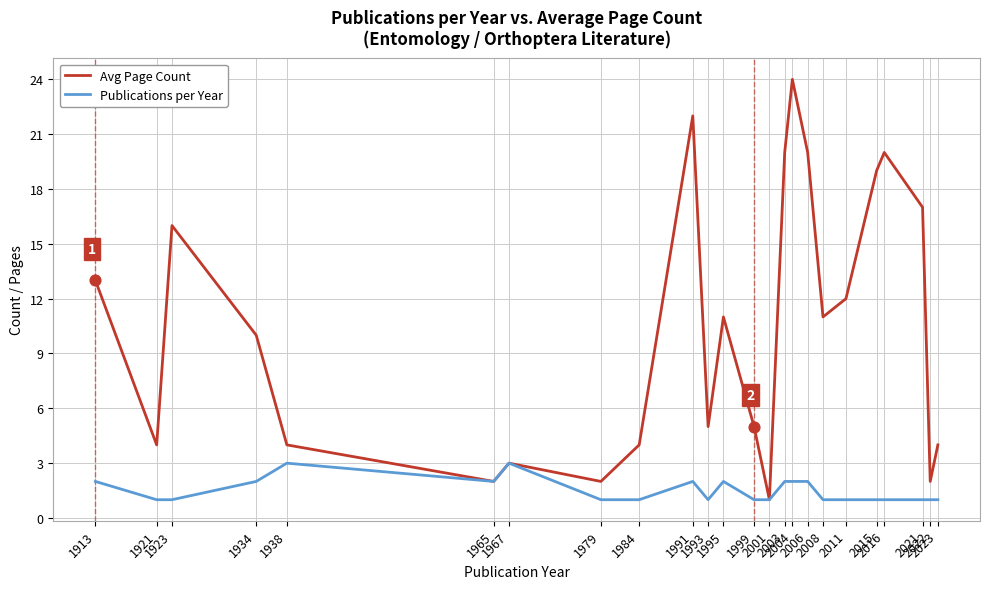

What is the total value across all series at 2008?

12